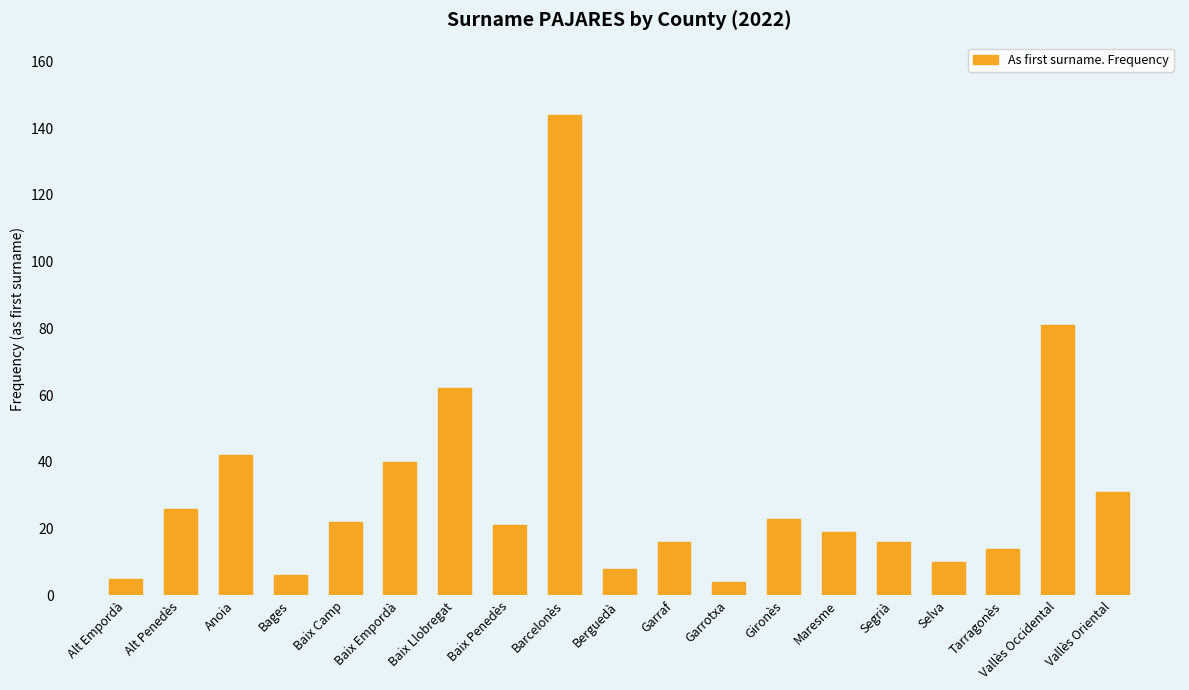

True or false: the data shows 54 at Vallès Oriental.

False